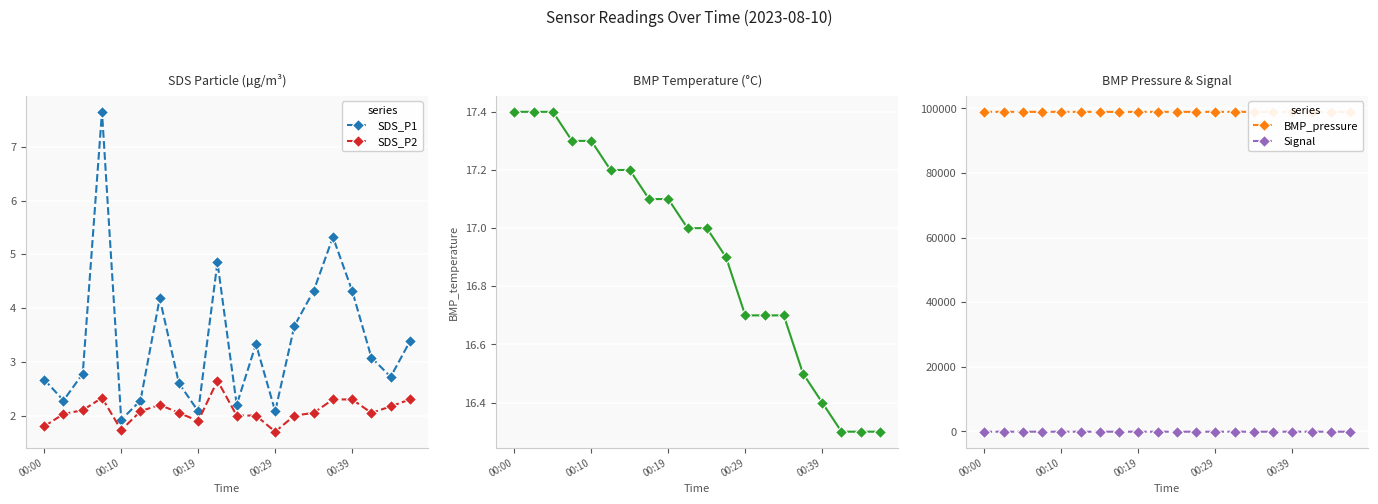

Read the SDS_P1 value at 17.

3.1